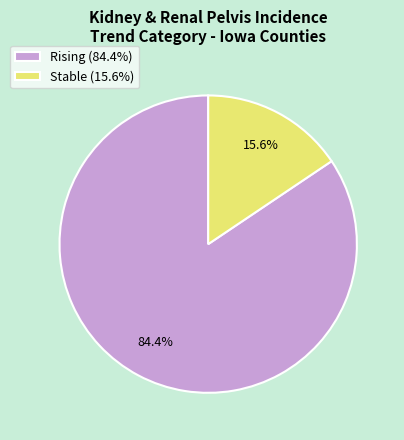

Rank the categories by value from lowest to highest.

Stable (15.6%), Rising (84.4%)